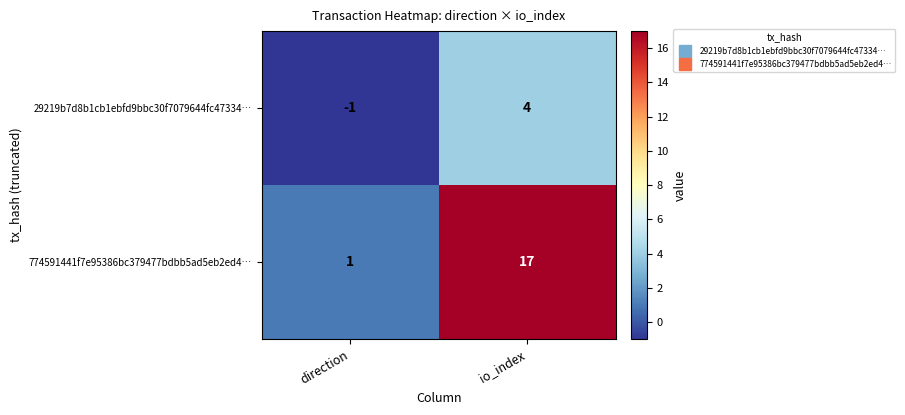

Where is 29219b7d8b1cb1ebfd9bbc30f7079644fc47334… nearest to the value 1?

direction